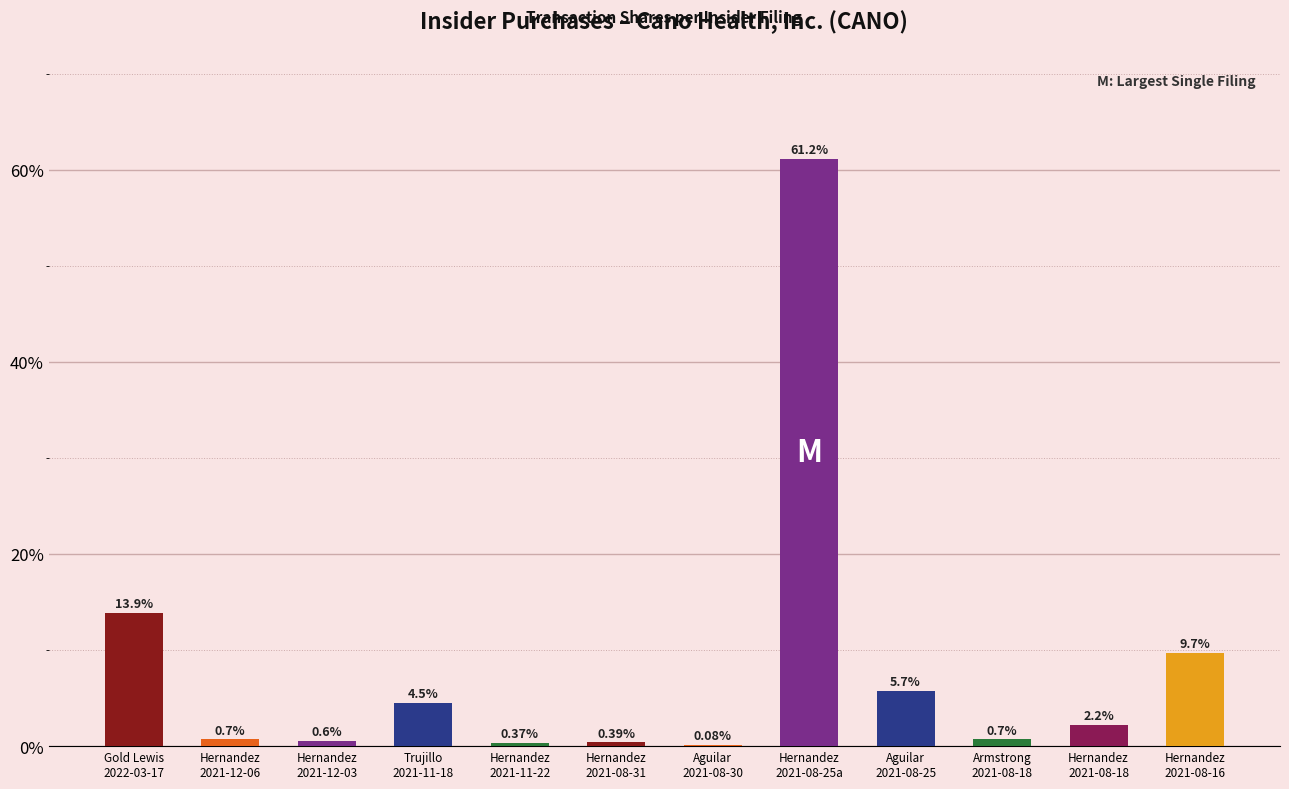

Are the bars horizontal?

No